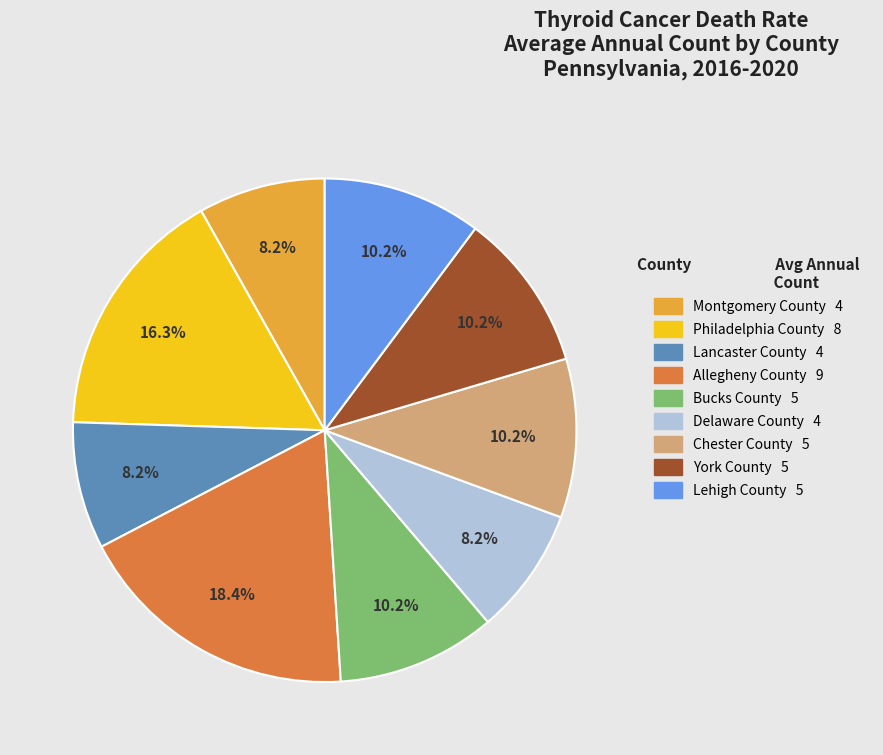

Is there a majority slice in this chart?

No